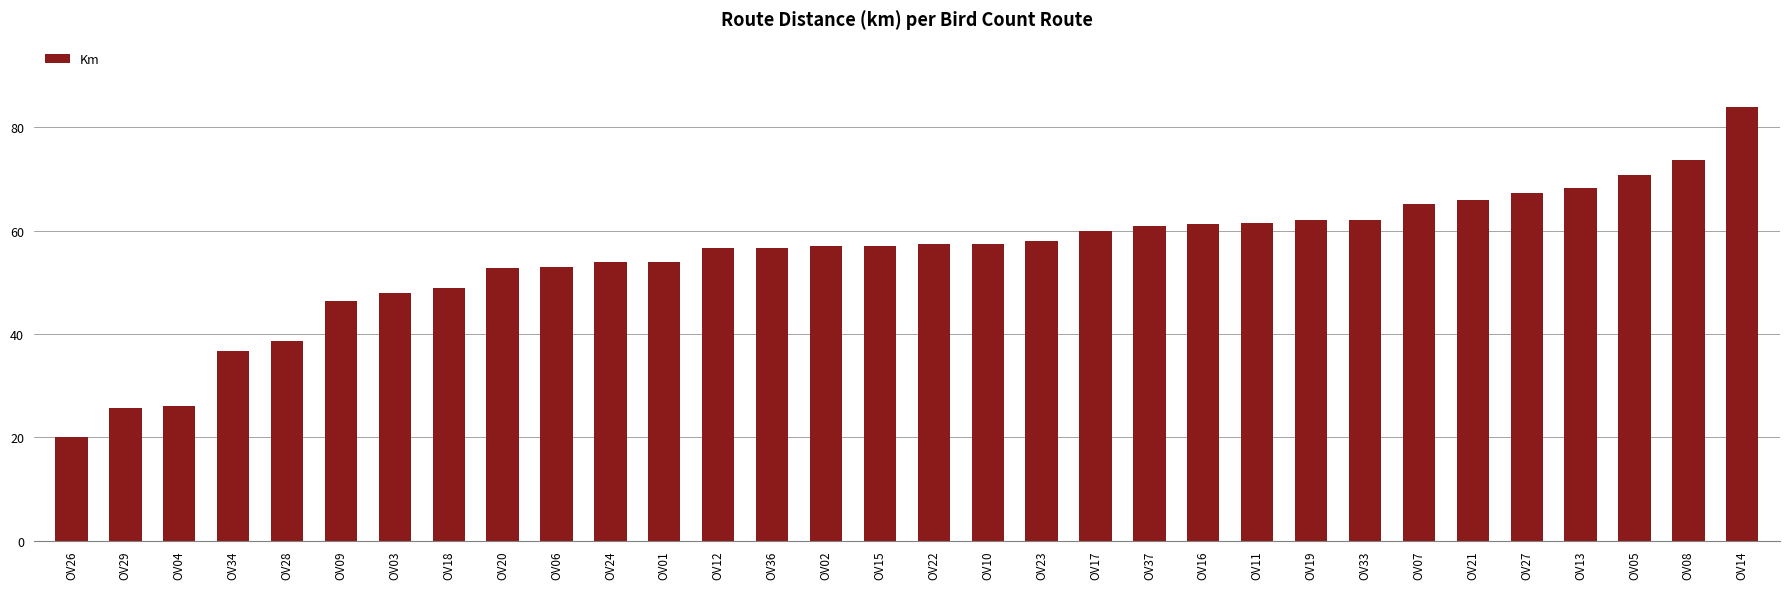

What is the difference between the values at OV16 and OV12?

4.6